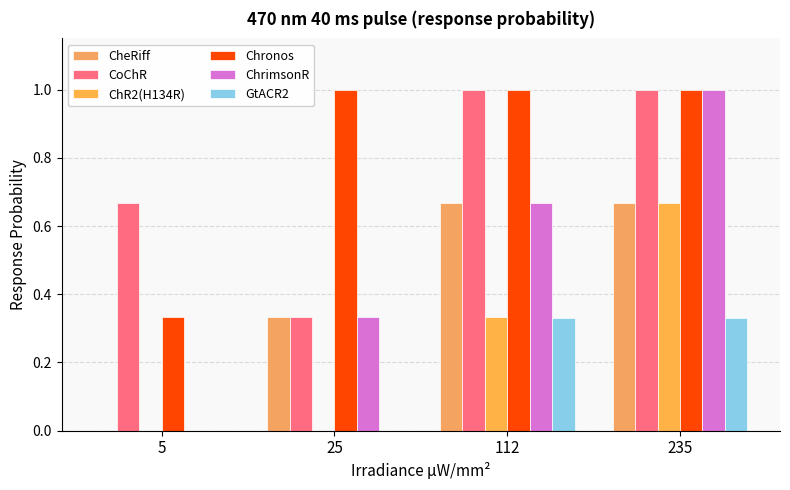

Are the bars horizontal?

No